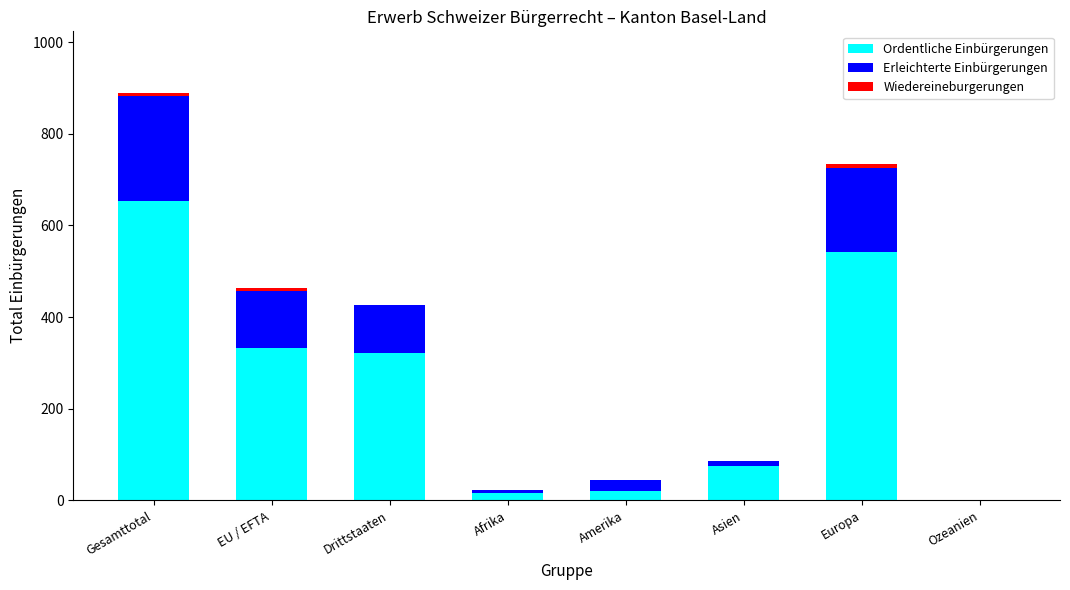

What is the sum of all Ordentliche Einbürgerungen values?

1962